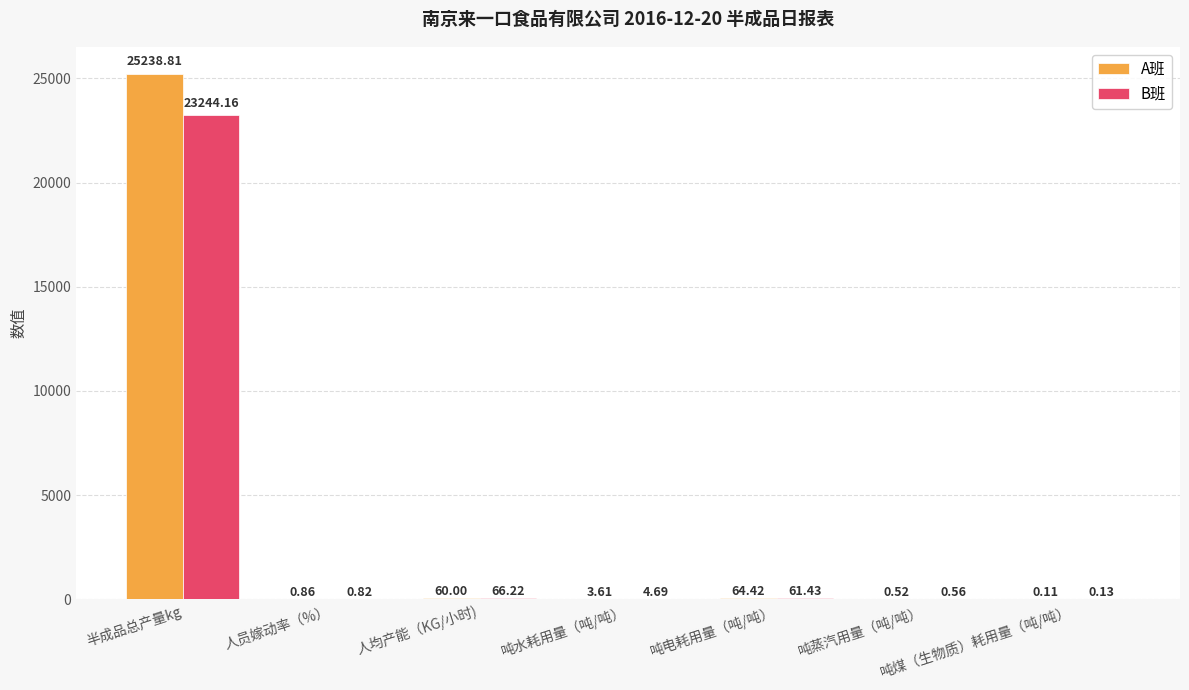

Which series has the largest range (max minus min)?

A班